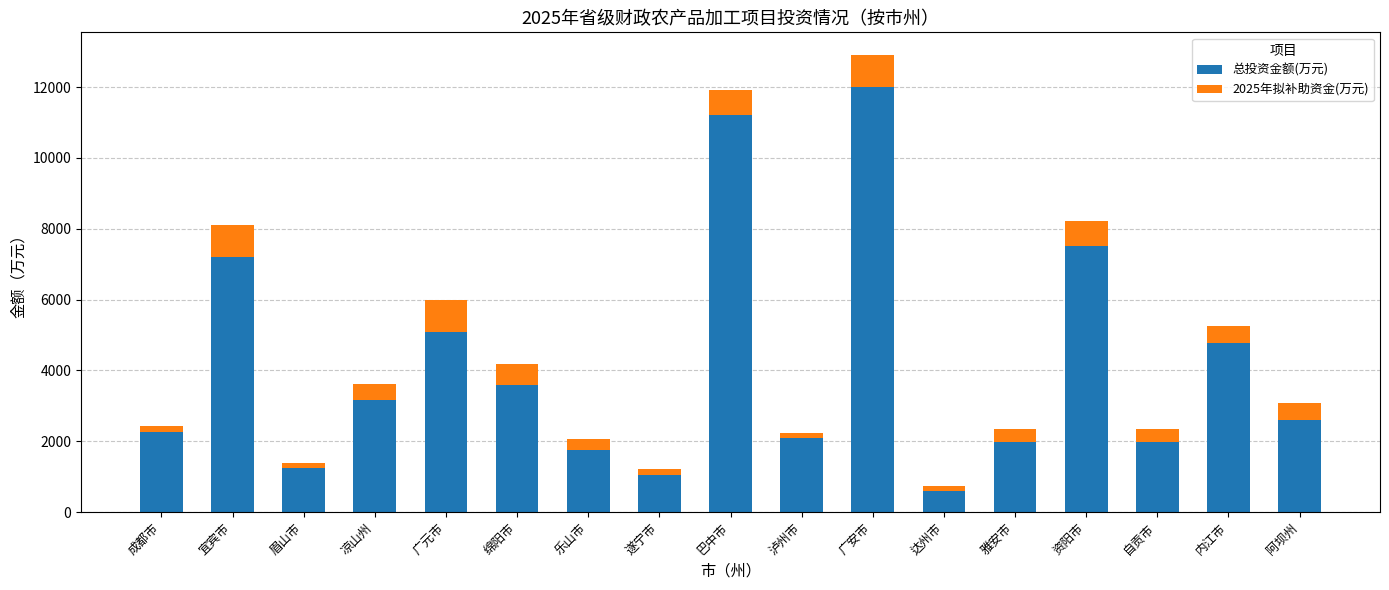

Where is 总投资金额(万元) nearest to the value 6300?

宜宾市